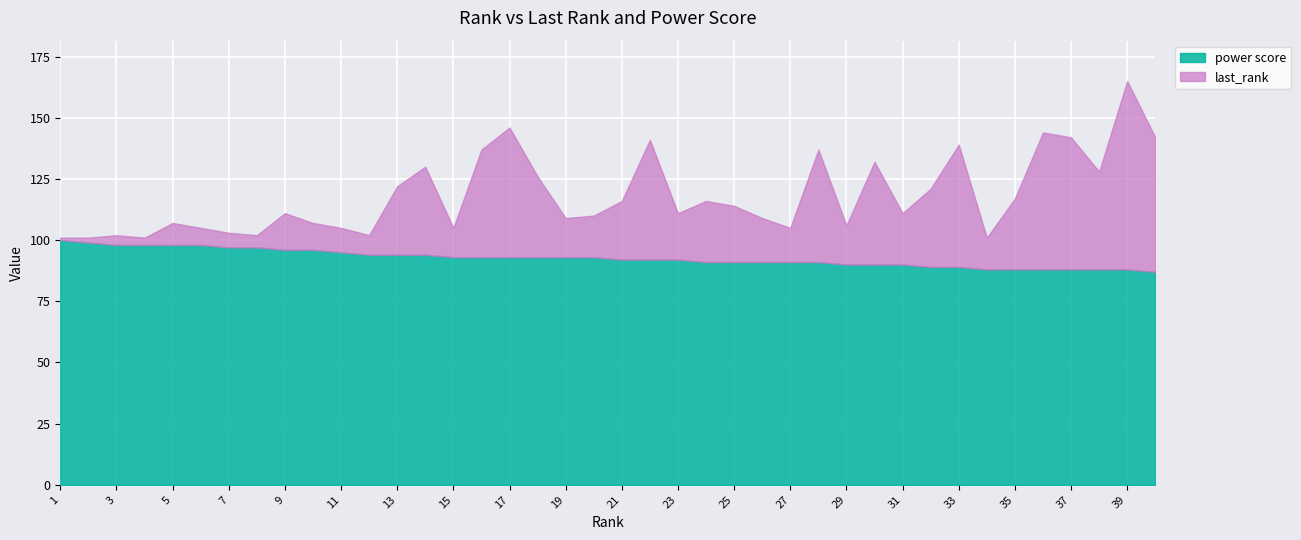

The last_rank series shows 165 at 39. True or false?

True